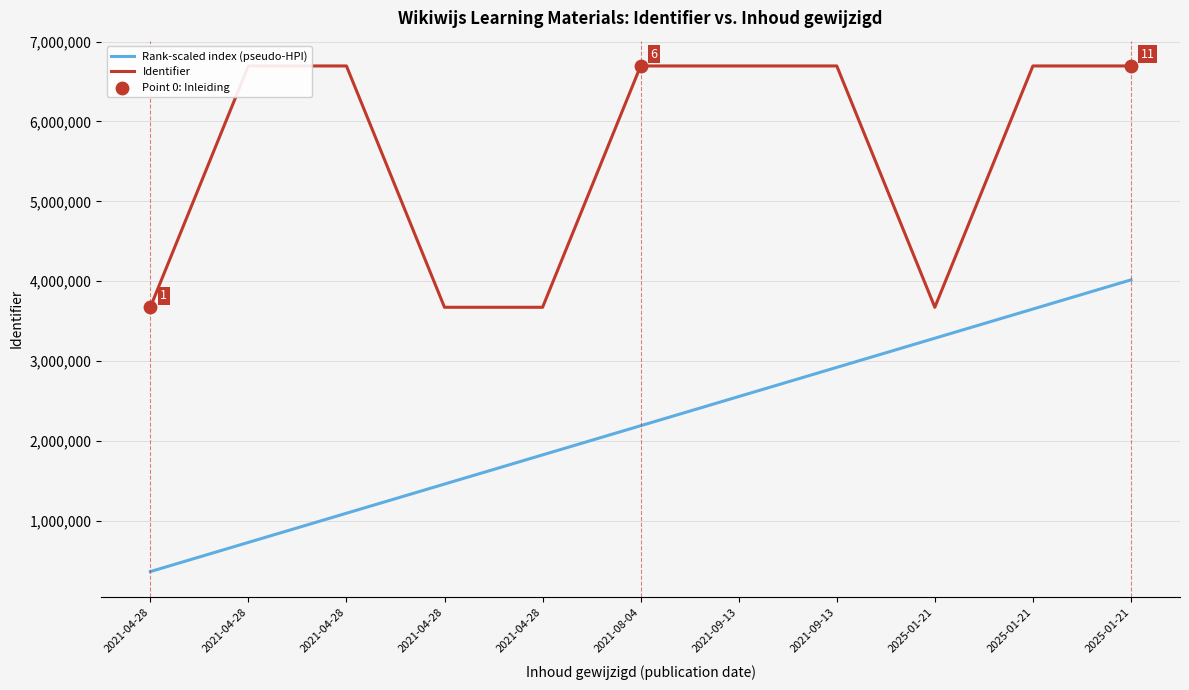

Which series has the largest total across all categories?

Identifier